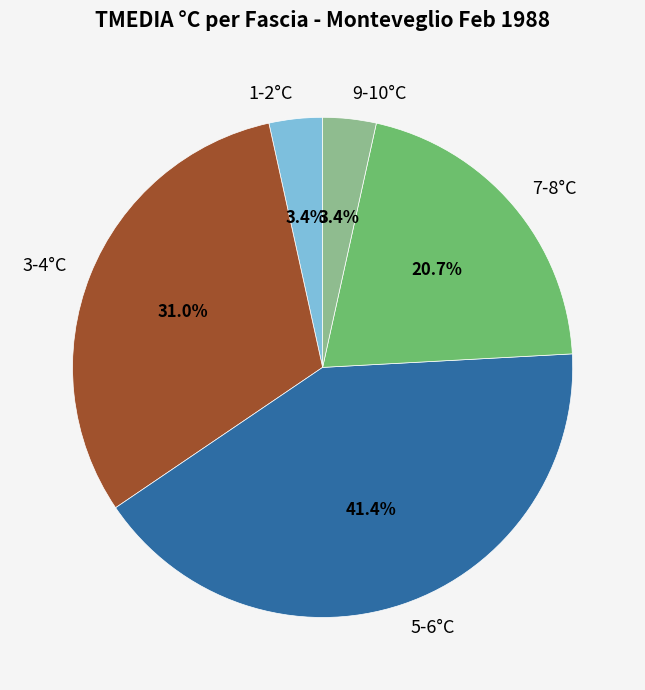

Is 7-8°C the majority of the pie?

No